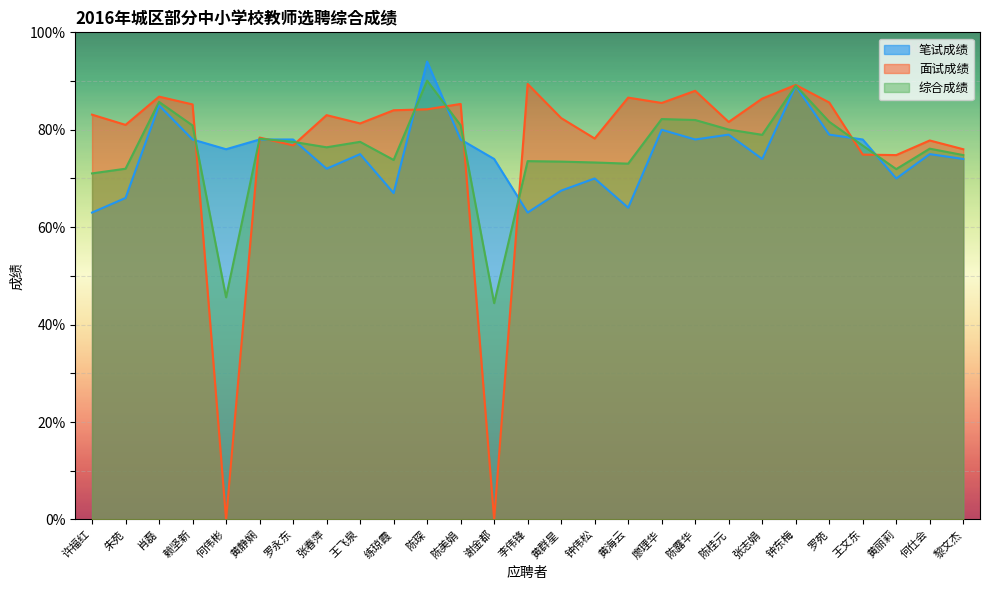

What position from the right is 王飞泉?

19